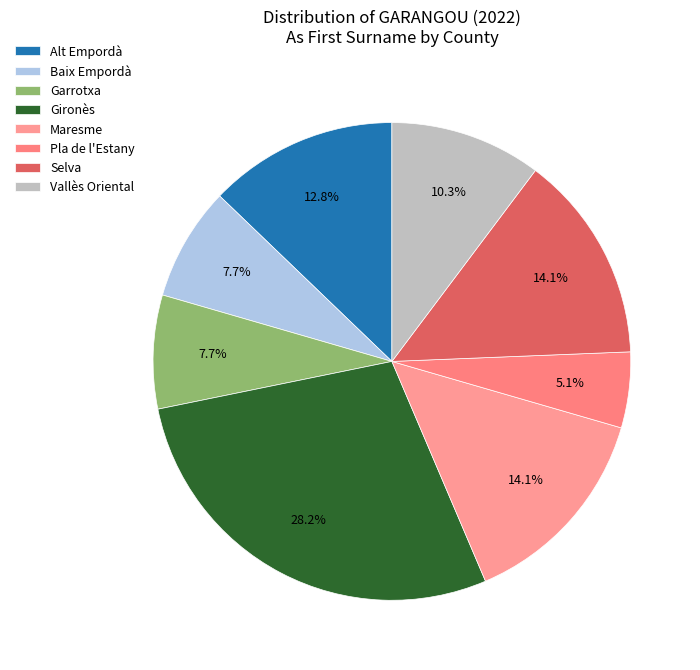

To the nearest percent, what is the average slice percentage?

12%